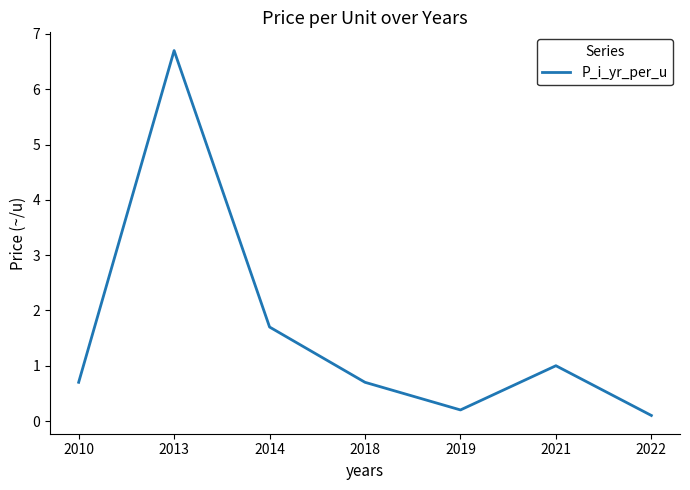

What is the difference between the values at 2022 and 2021?

0.9